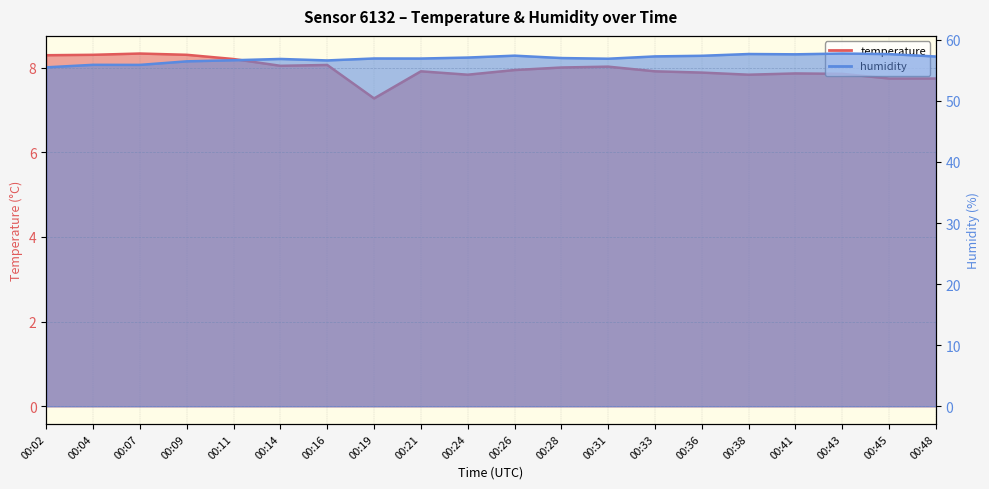

At which category does the chart reach its minimum across all series?

00:19